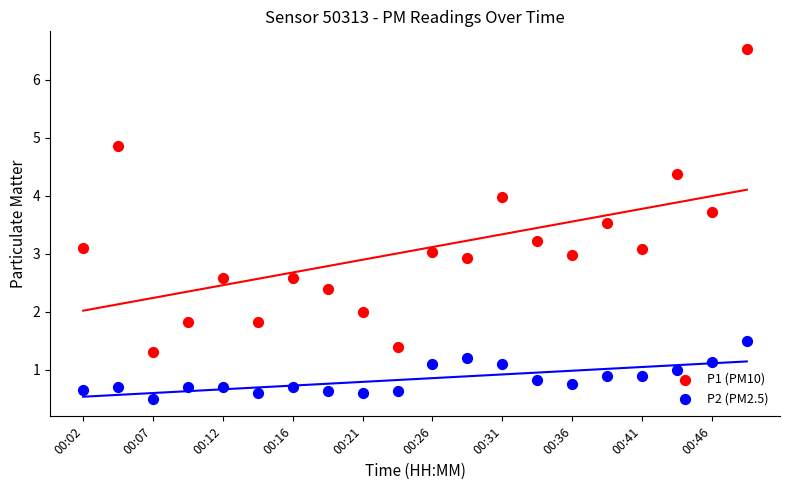

At which category is the sum across all series the highest?

19